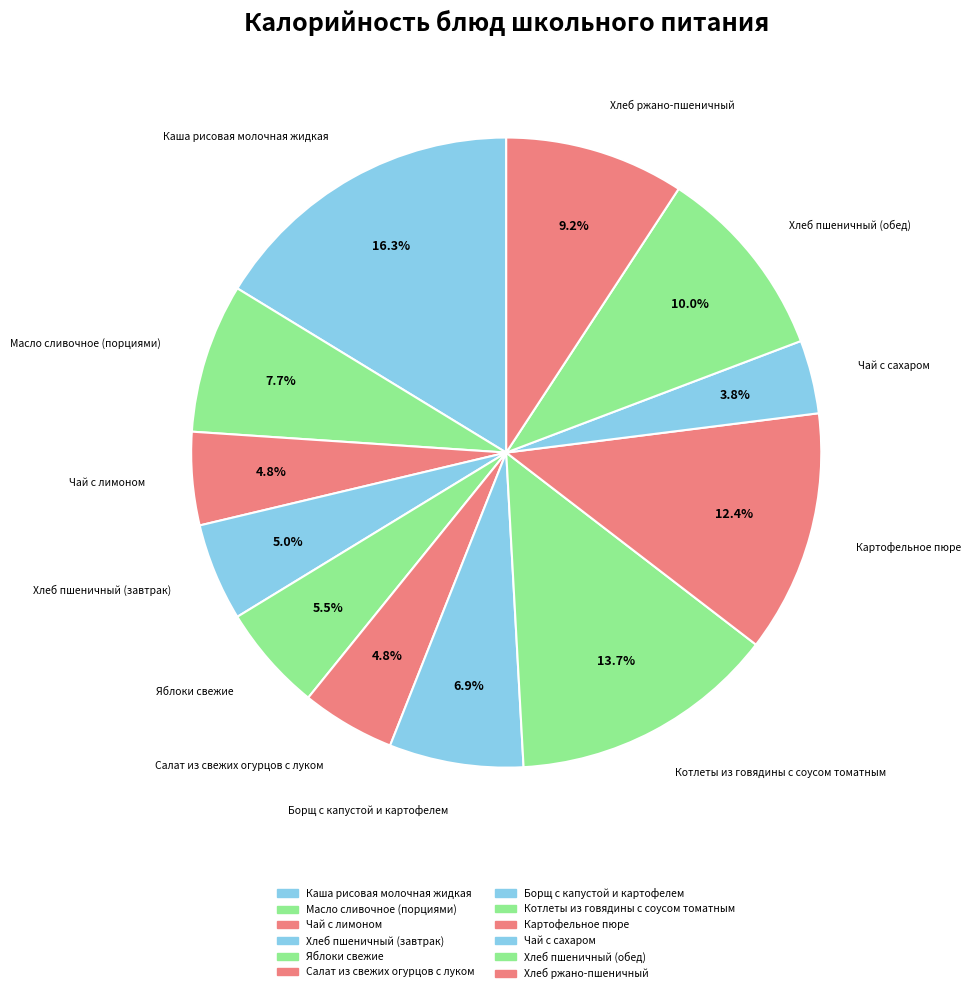

What is the total percentage of Борщ с капустой и картофелем and Хлеб пшеничный (завтрак)?

11.9%